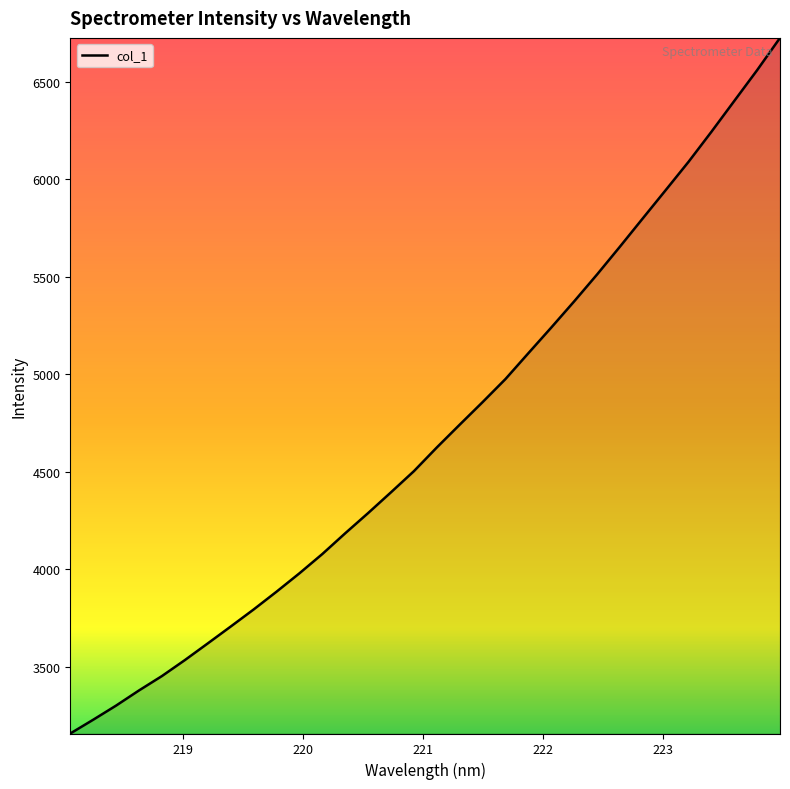

What is the maximum value shown in the chart?

6725.7